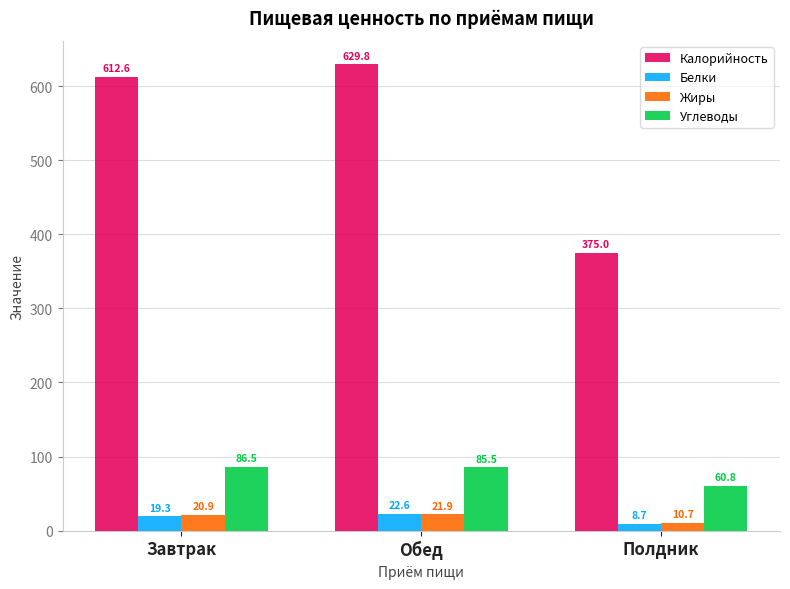

Is it true that Жиры equals 21.9 at Обед?

True